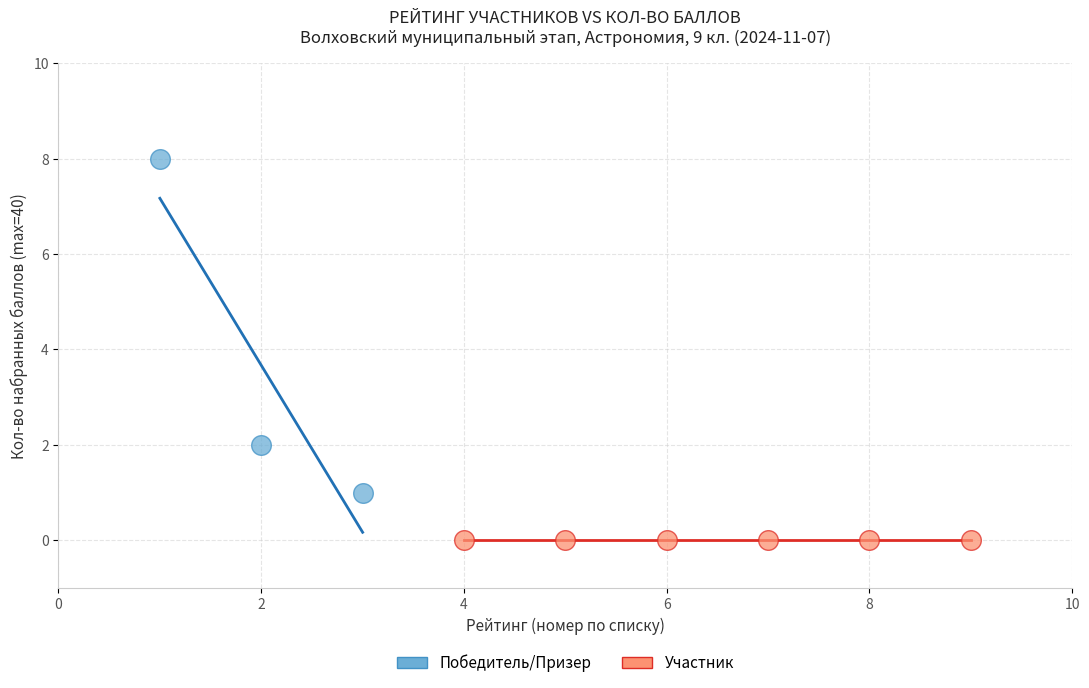

Which series contains the lowest Y value?

Участник